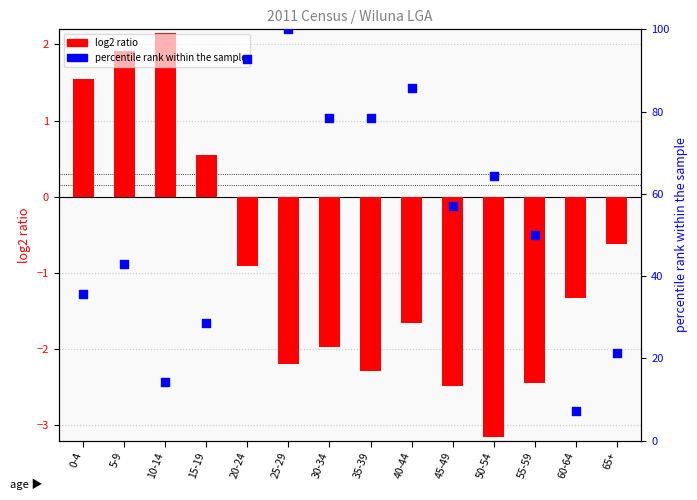

Which series has the largest Y range (max minus min)?

percentile rank within the sample